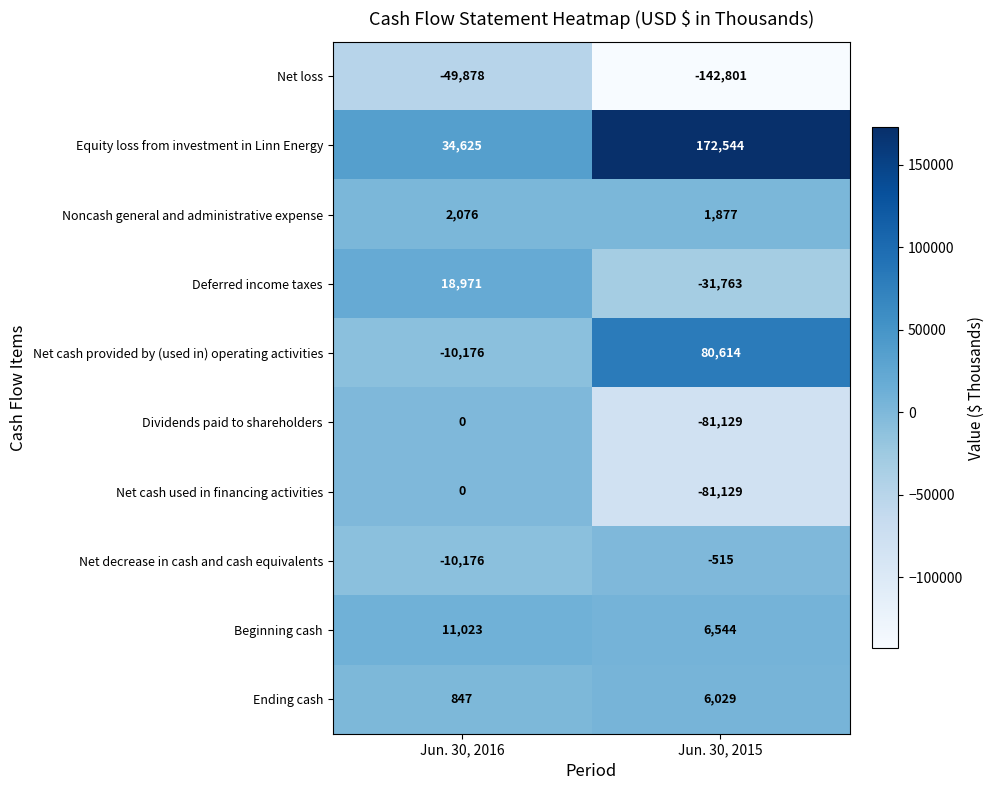

Count the number of data series in this chart.

10